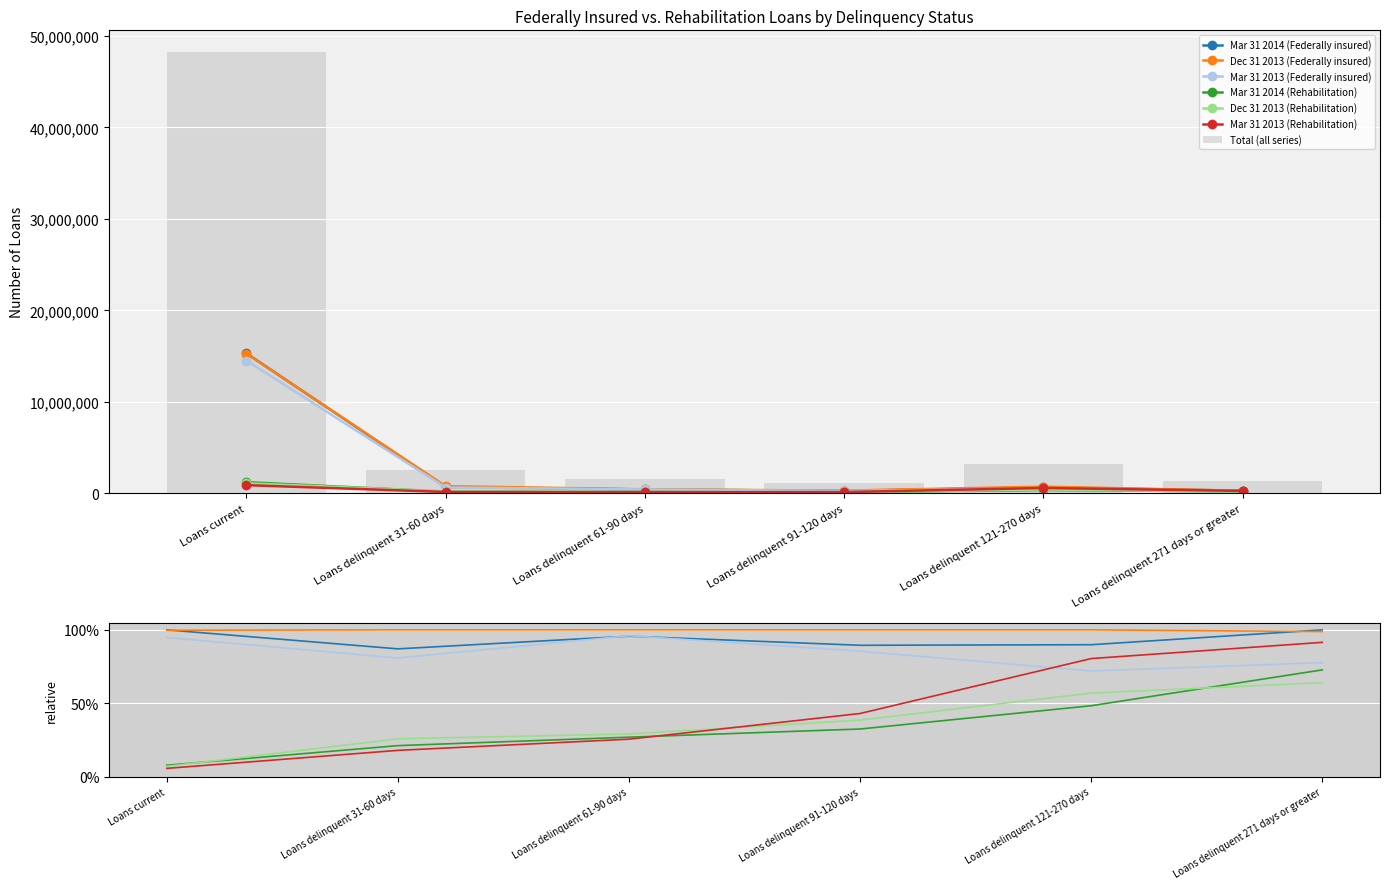

What is the total value across all series at Loans delinquent 91-120 days?

1097515